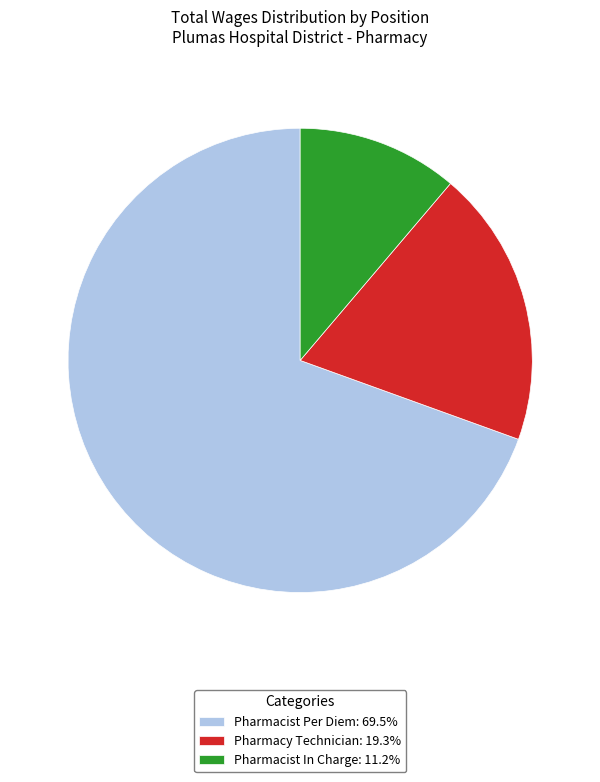

The Pharmacist In Charge slice represents 11% of the pie. True or false?

True